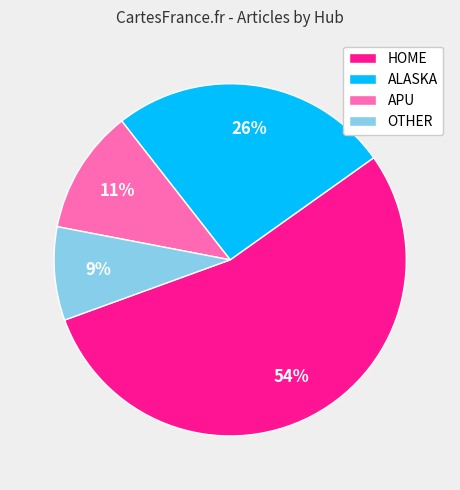

What percentage is the ALASKA slice, to the nearest percent?

26%